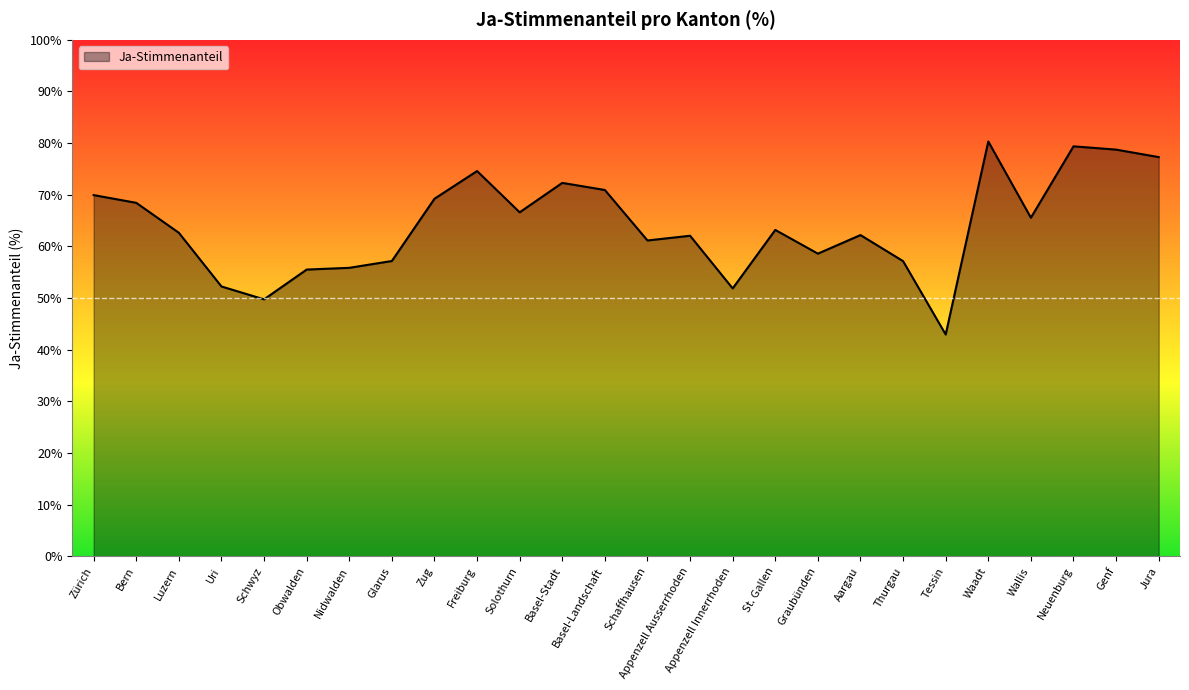

What is the approximate value at Zug?

69.2